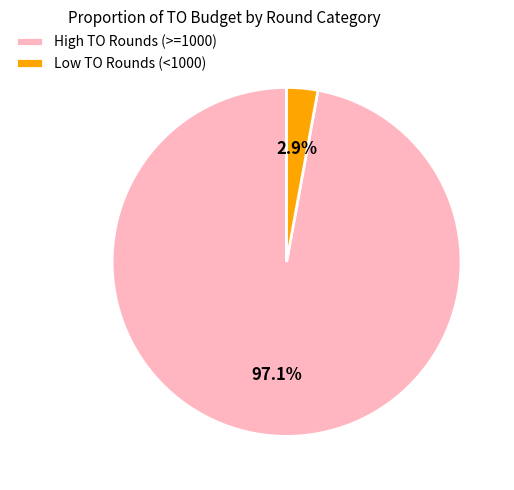

Which has a higher value, Low TO Rounds (<1000) or High TO Rounds (>=1000)?

High TO Rounds (>=1000)